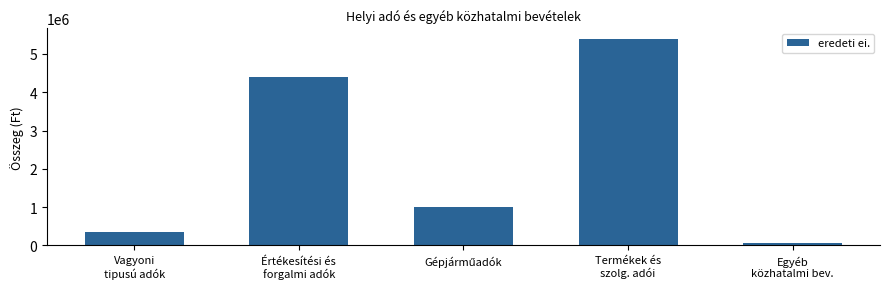

What is the difference between the second highest and second lowest values?

4060000